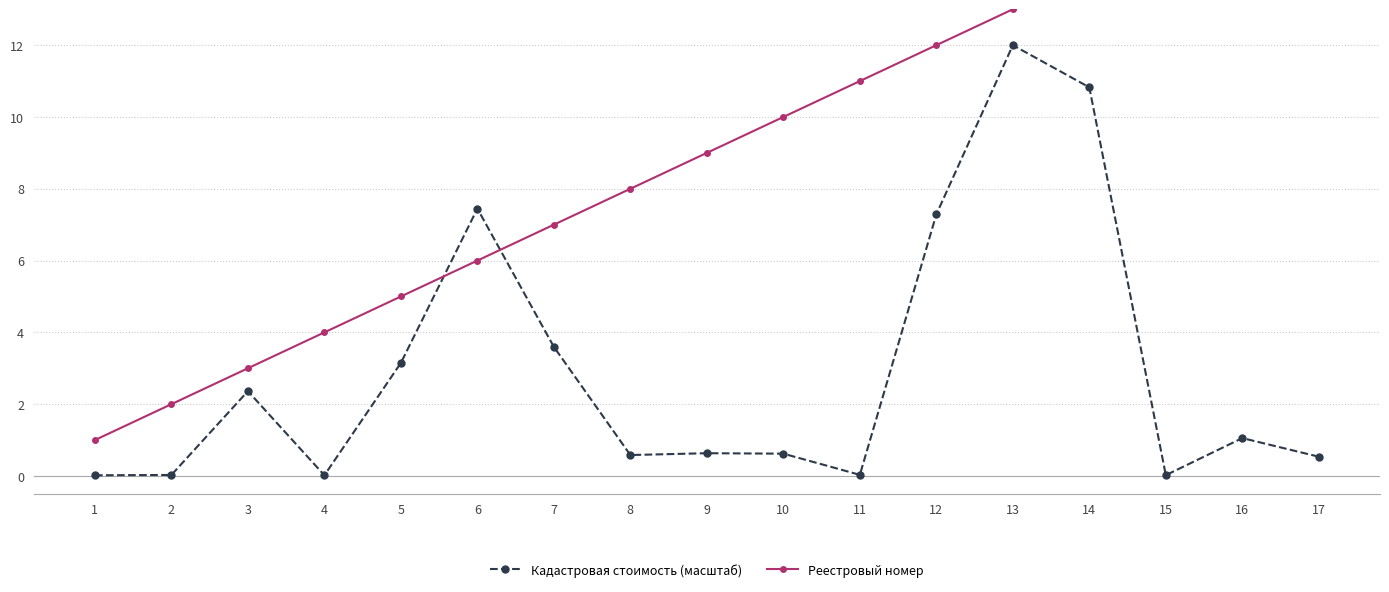

True or false: Реестровый номер has a value of 12.0 at 12.

True